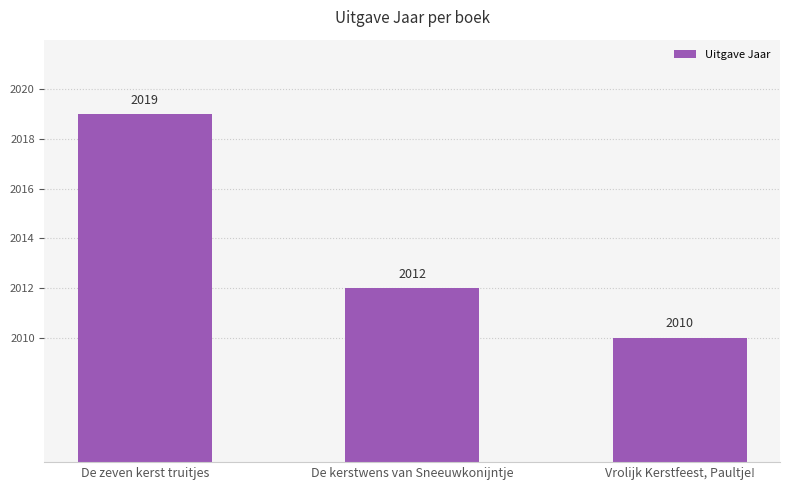

Reading left to right, extract all data points from this chart.

2019	2012	2010